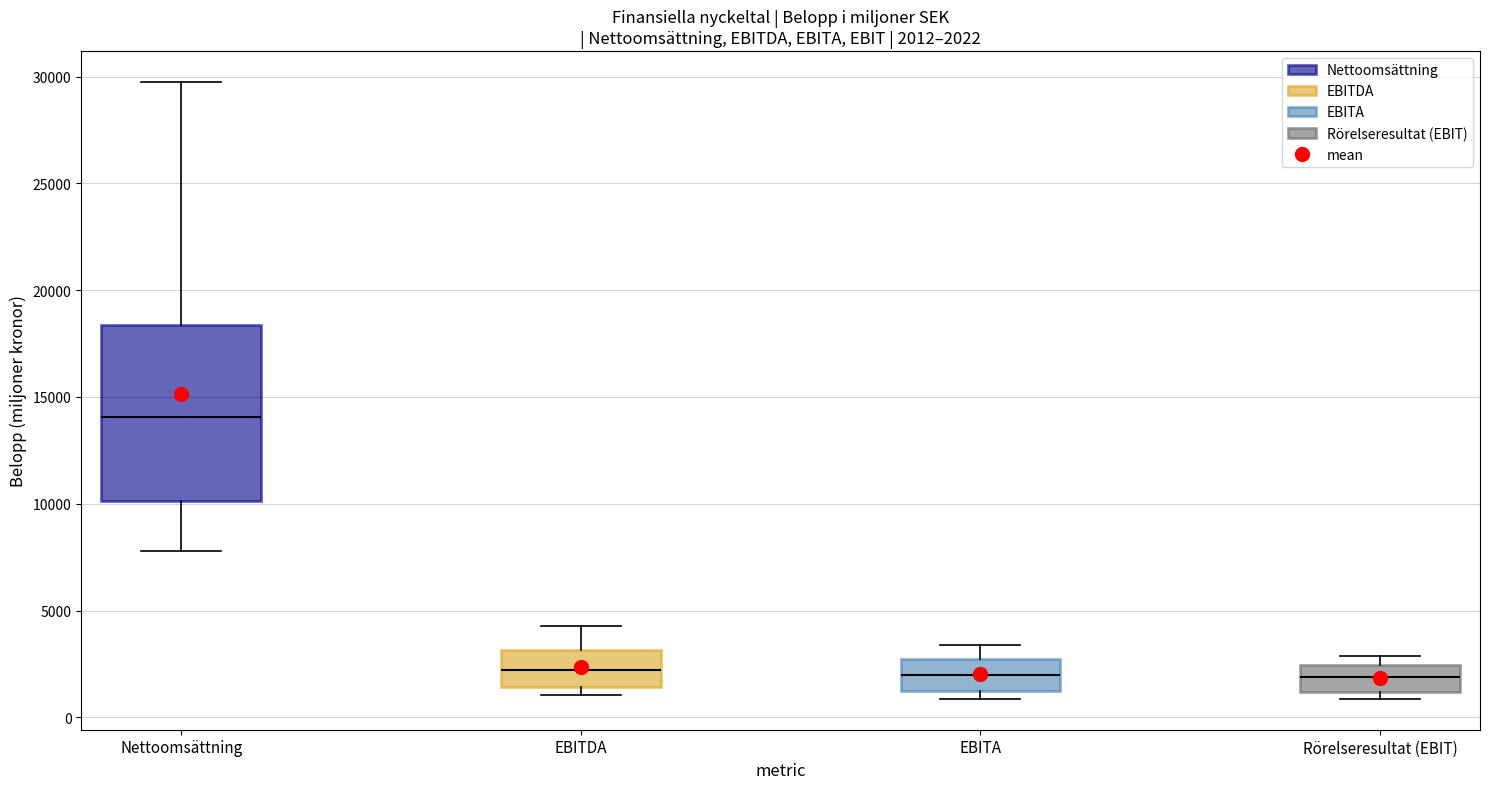

Comparing the boxes themselves (not the whiskers), which one is the tallest?

Nettoomsättning